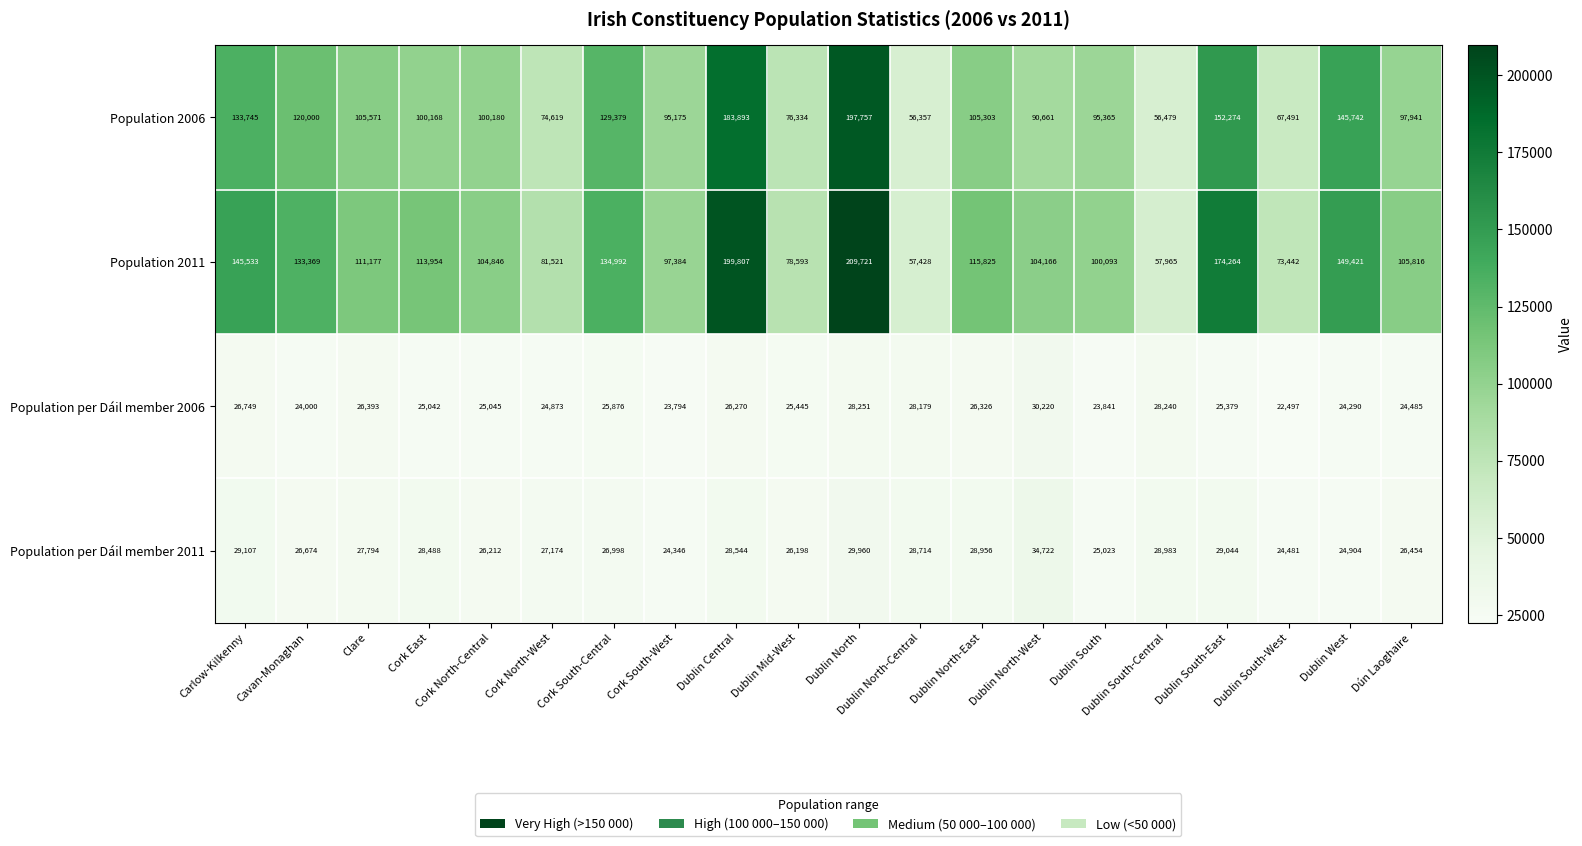

Which series changed the most between Cork South-Central and Dublin South-West?

Population 2006